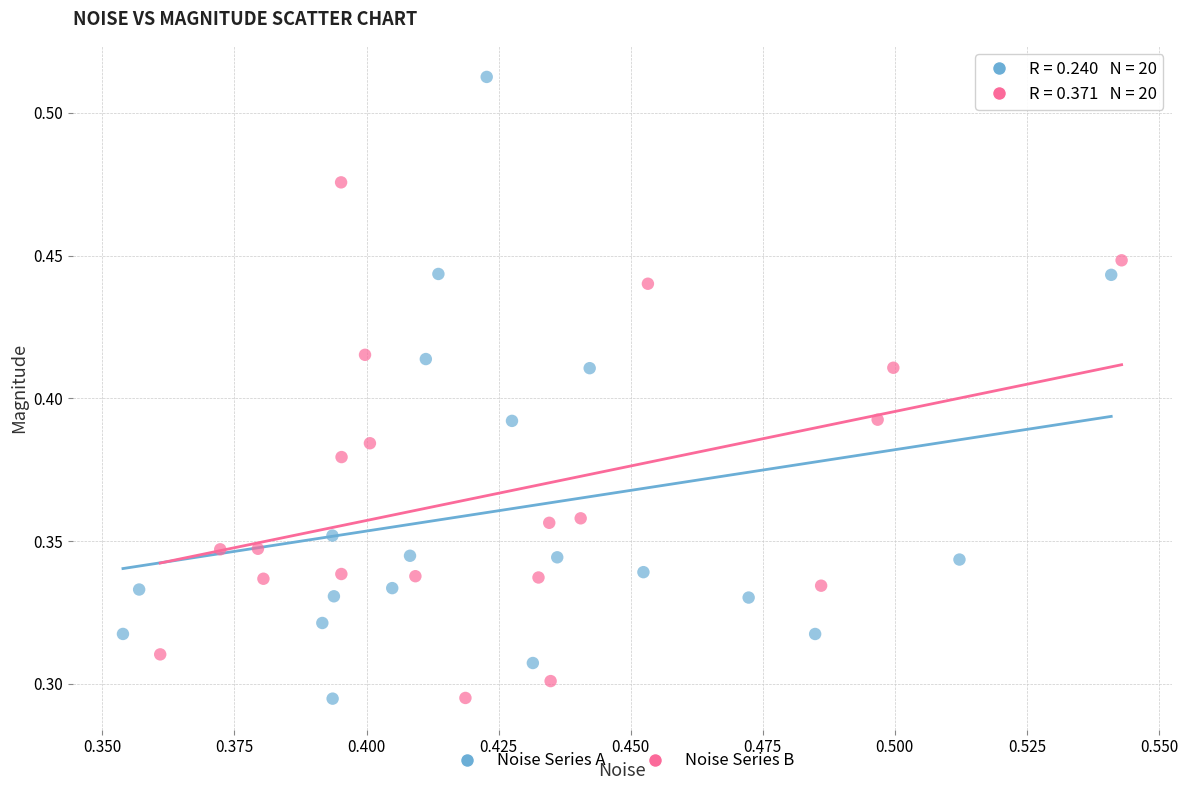

Which series reaches the maximum Y coordinate?

Noise Series A